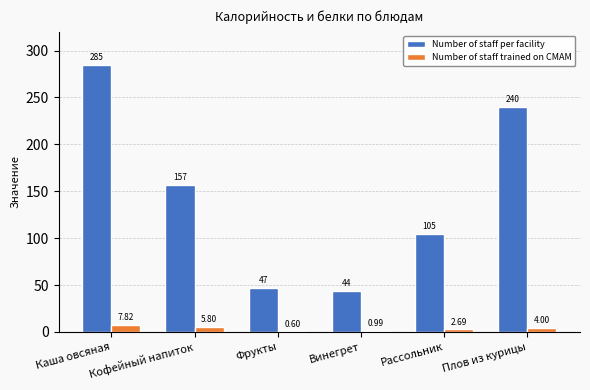

Which series has the largest total across all categories?

Number of staff per facility